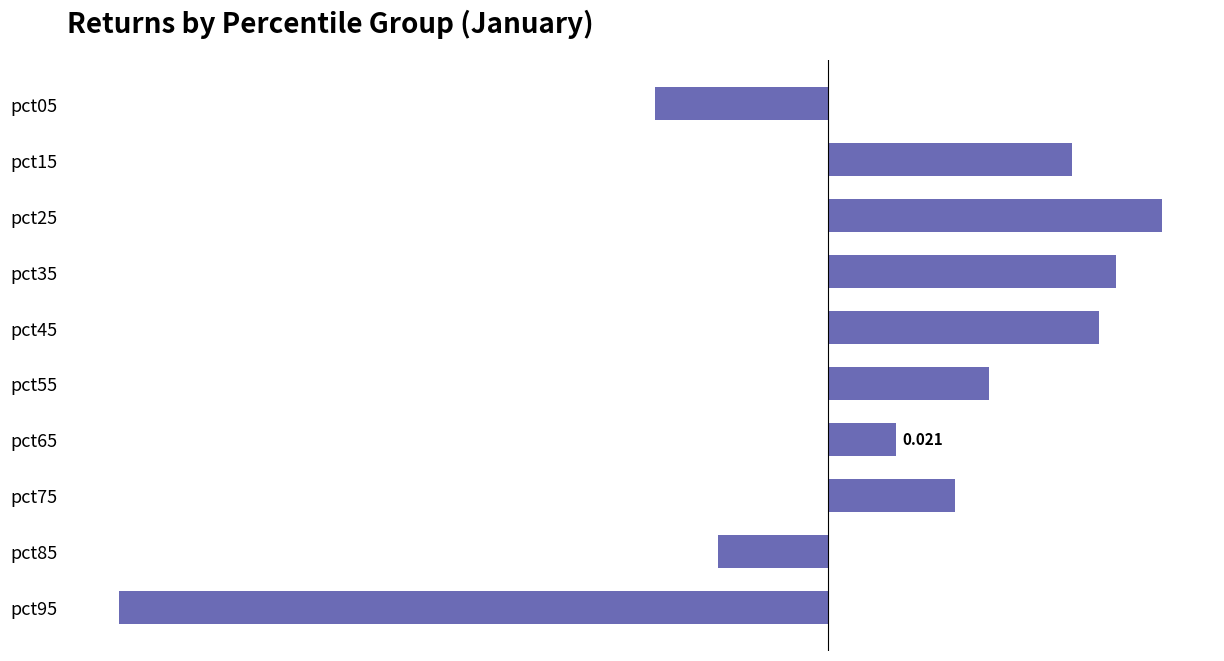

Does the chart contain stacked bars?

No